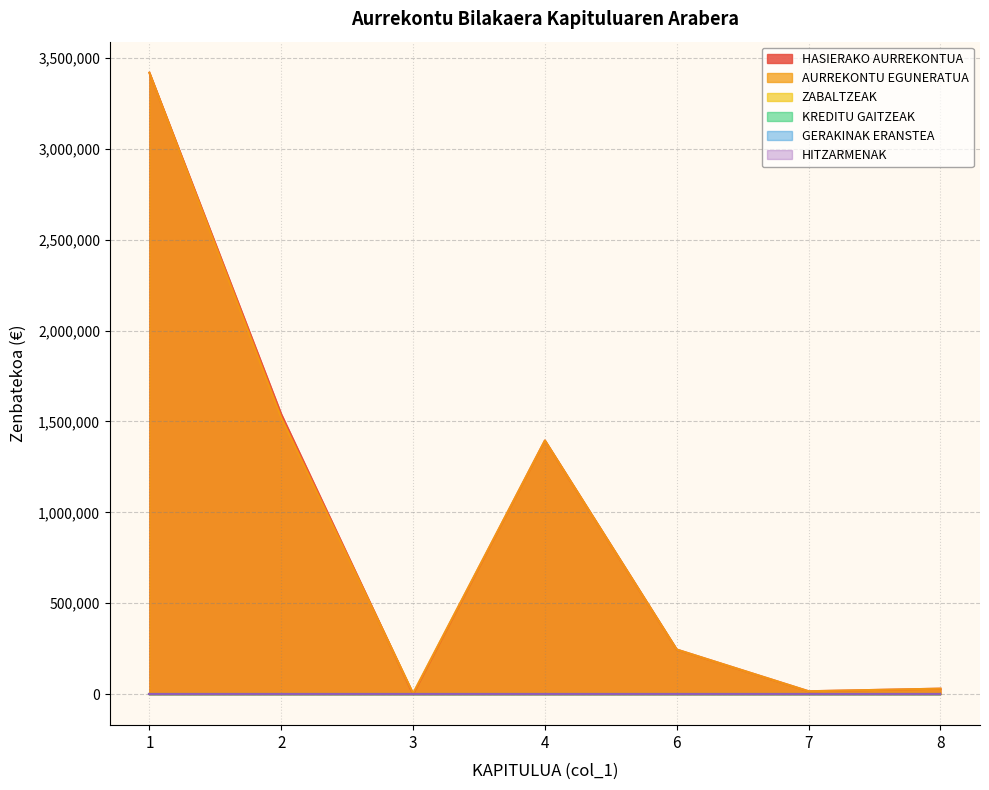

List the labels in order of AURREKONTU EGUNERATUA value, largest first.

1, 2, 4, 6, 8, 7, 3